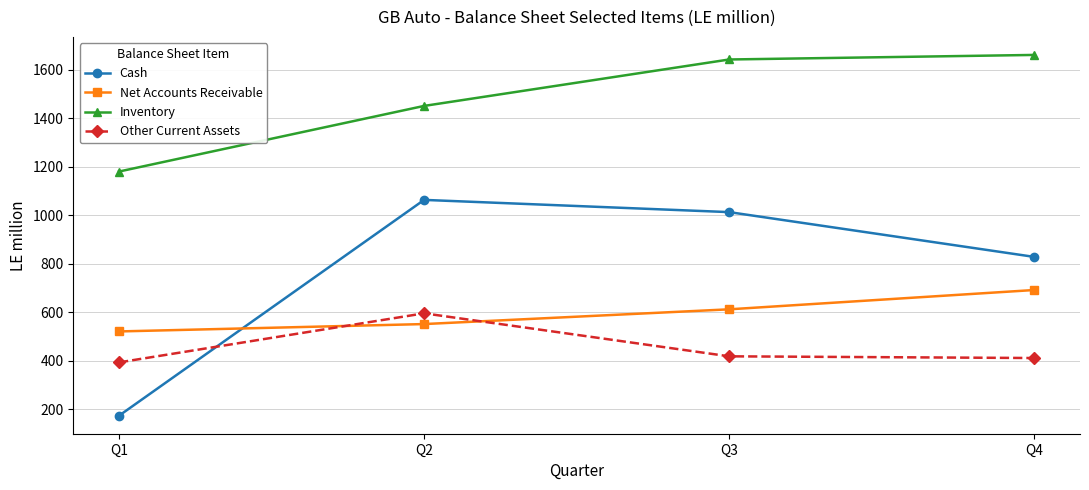

True or false: Cash has more than 1 interior local peaks.

False